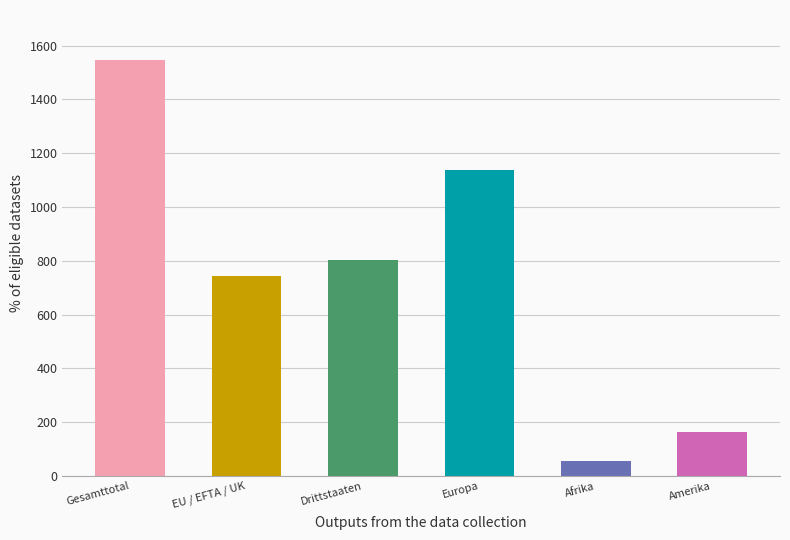

What is the greatest value displayed?

1547